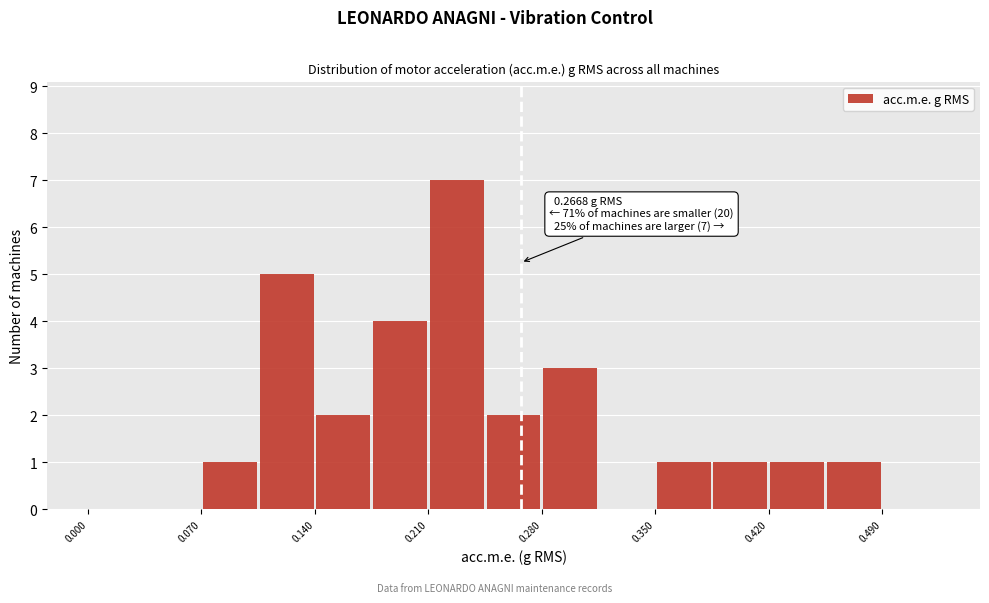

Around what value on the x-axis is the tallest bar? Give the approximate position of its centre, as read against the axis.

0.23